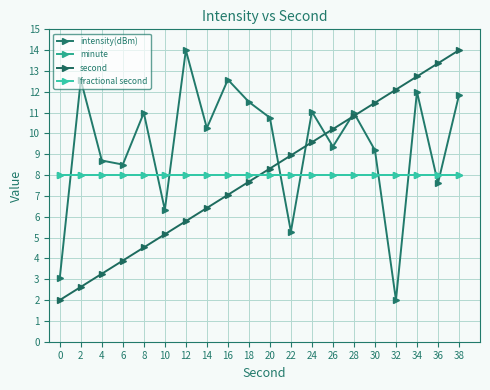

How many interior local valleys does the intensity(dBm) series have?

7